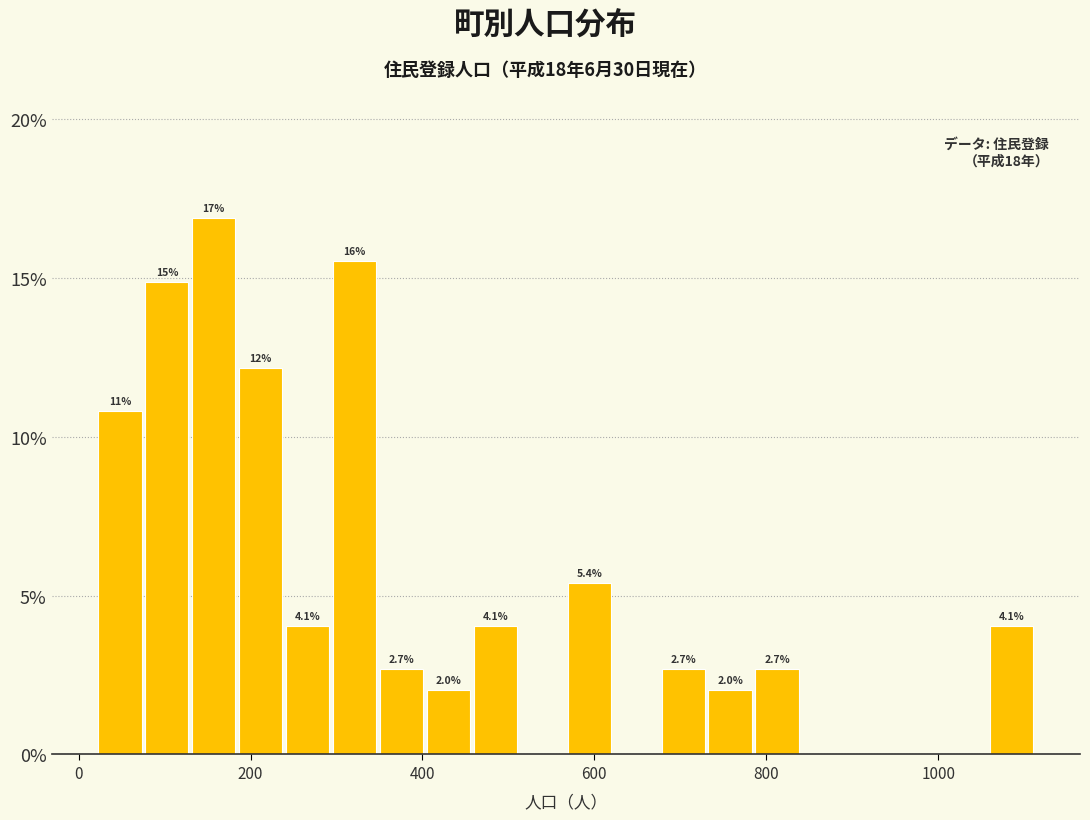

Around what value on the x-axis is the tallest bar? Give the approximate position of its centre, as read against the axis.

160